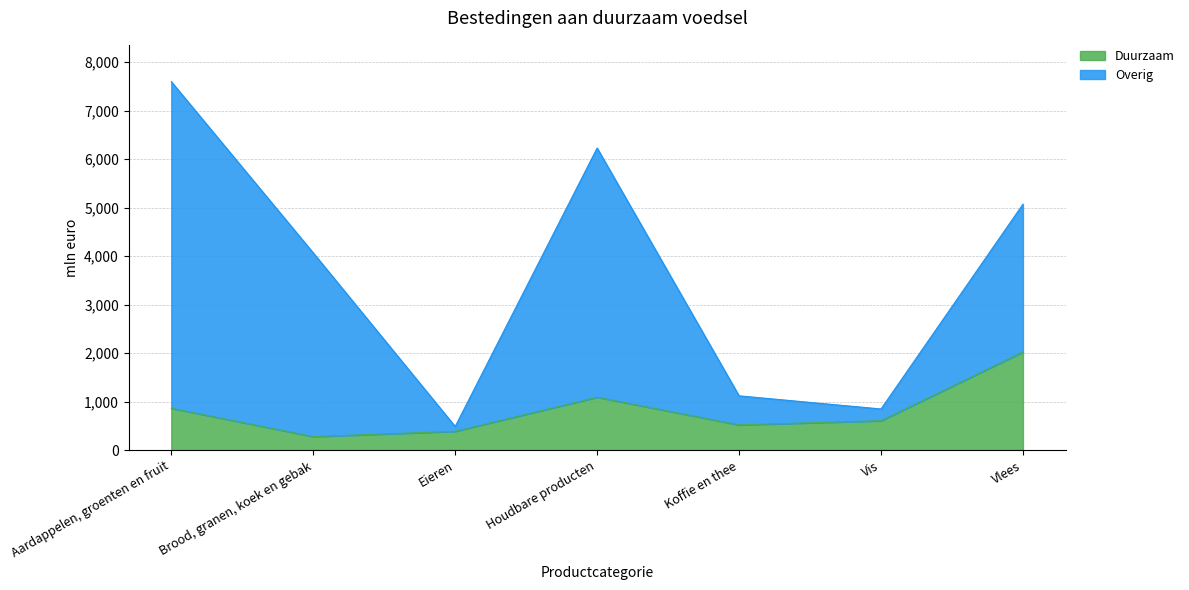

Where is the first local minimum for Overig?

Eieren